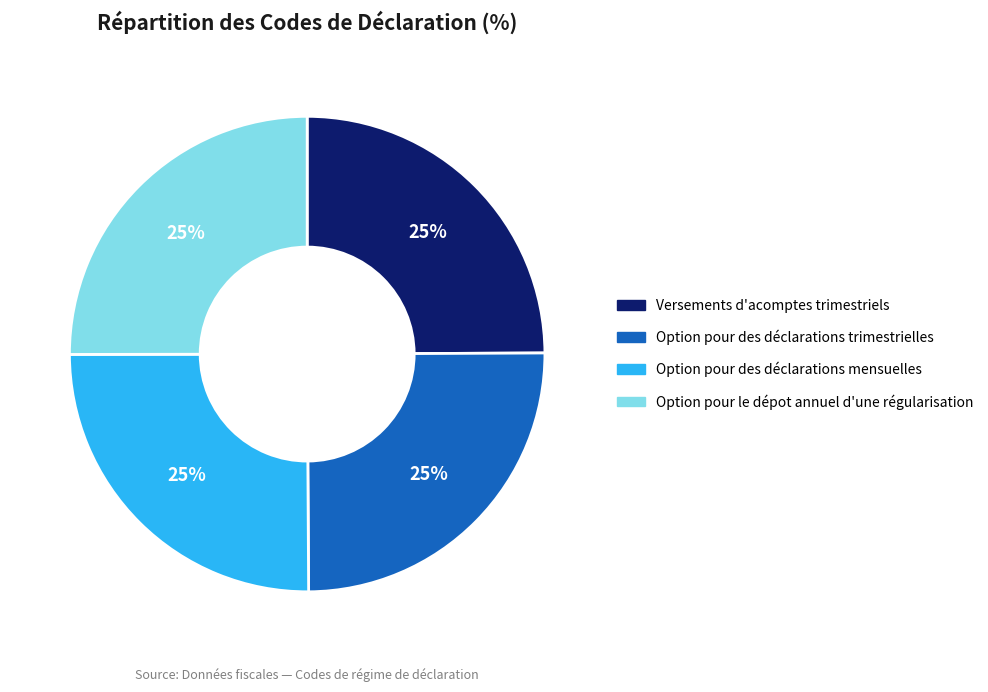

What is the ratio of the value at Option pour le dépot annuel d'une régularisation to the value at Option pour des déclarations trimestrielles?

1.0